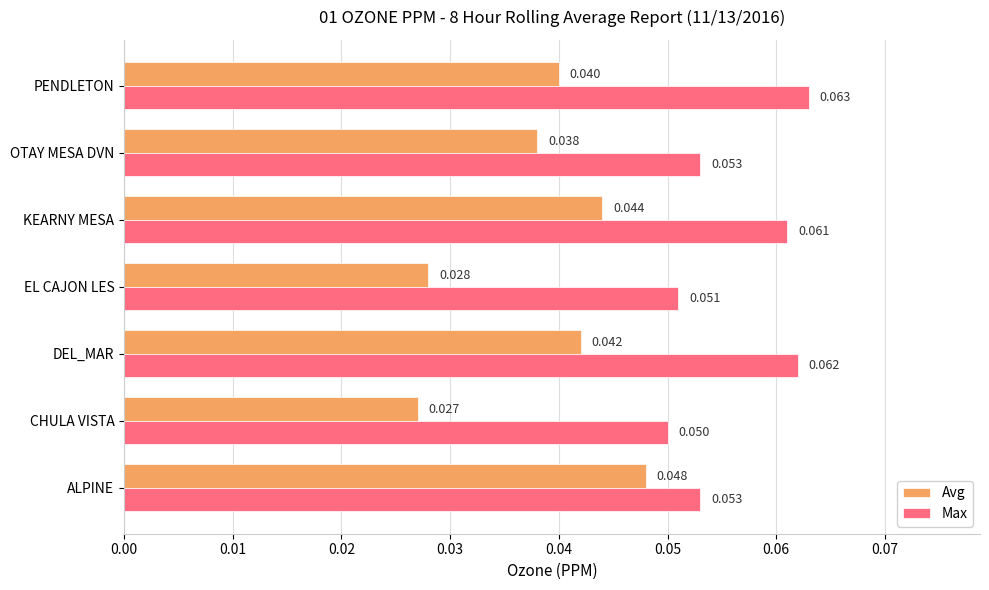

Which series has the largest total across all categories?

Max